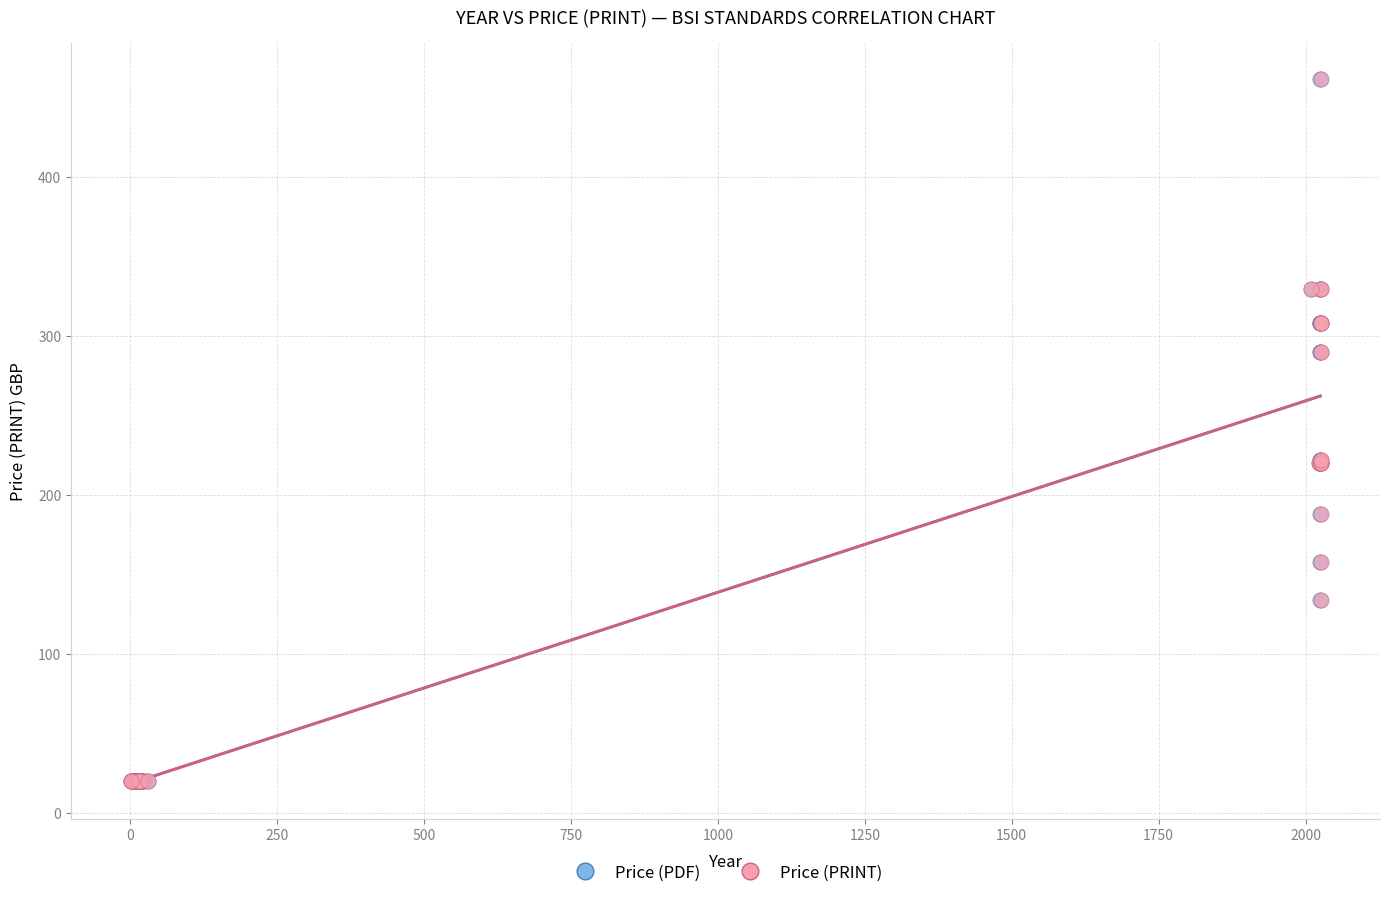

What are all the series names shown in the legend?

Price (PDF), Price (PRINT)